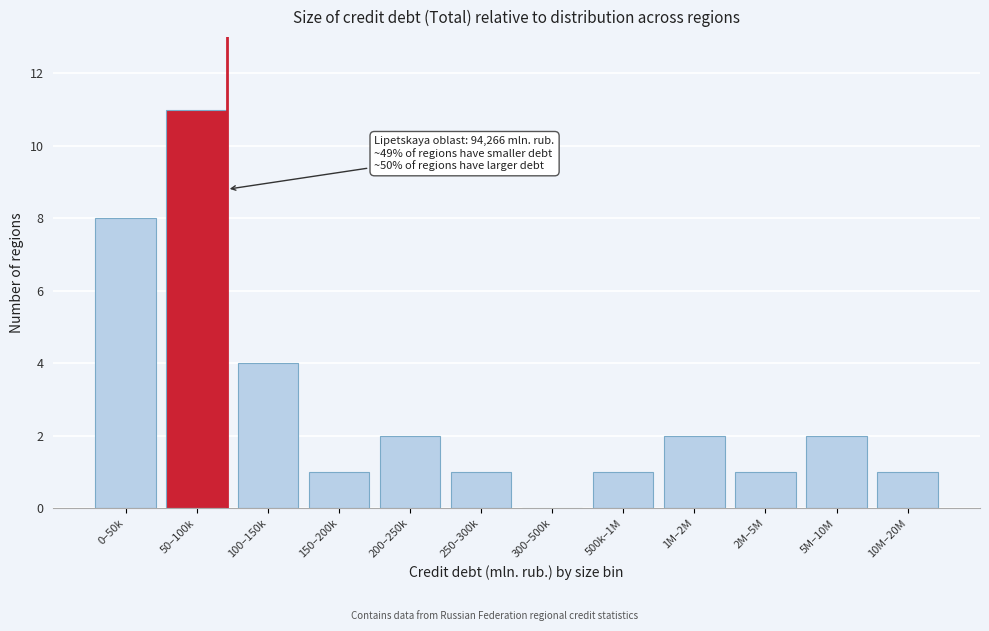

Reading left to right, list all the values displayed in this chart.

0–50k=8	50–100k=11	100–150k=4	150–200k=1	200–250k=2	250–300k=1	300–500k=0	500k–1M=1	1M–2M=2	2M–5M=1	5M–10M=2	10M–20M=1